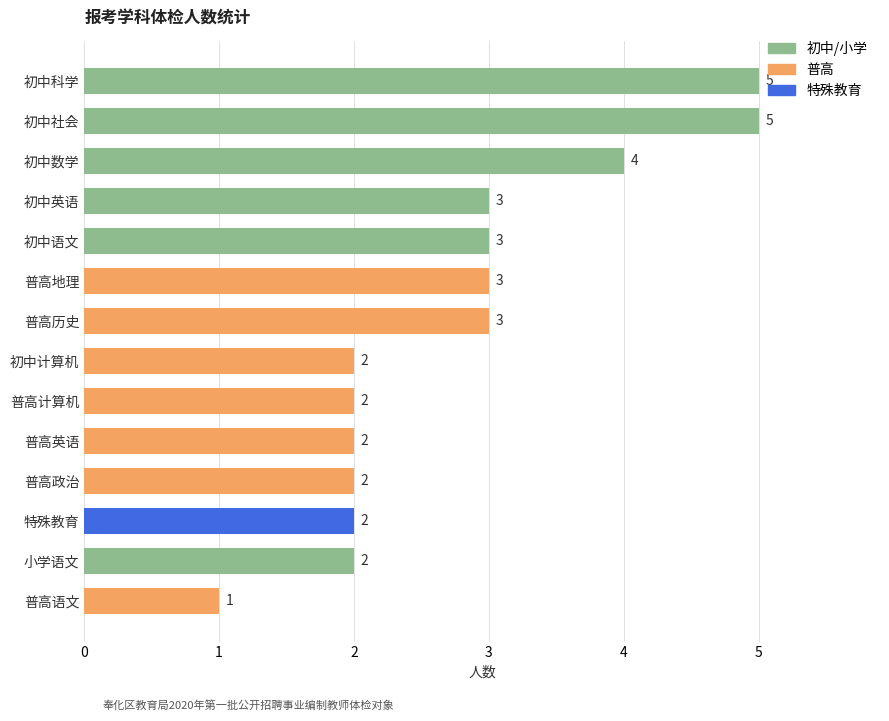

What is the difference between the maximum and minimum values?

4